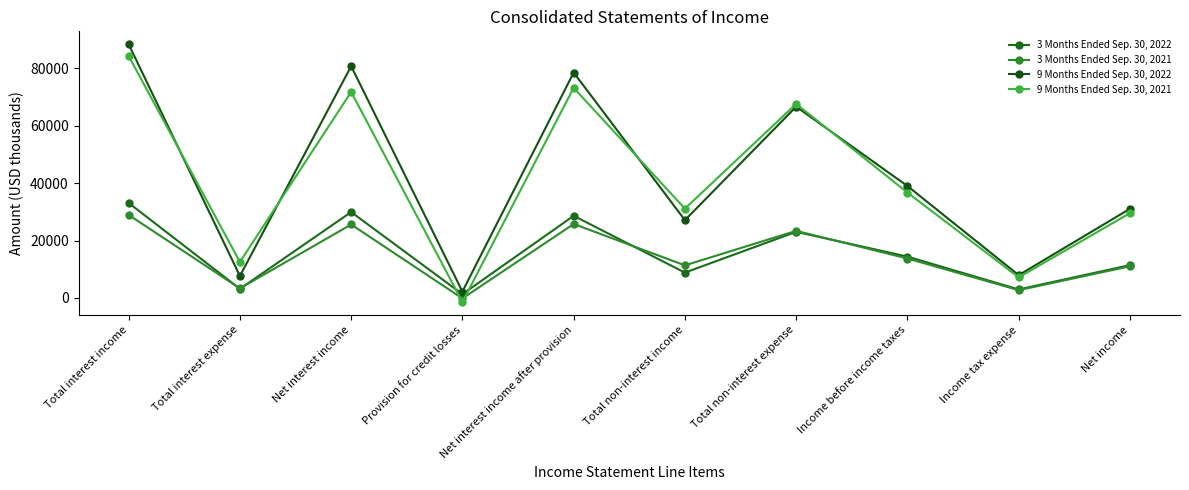

Between which two adjacent categories do 9 Months Ended Sep. 30, 2021 and 3 Months Ended Sep. 30, 2022 first intersect?

Net interest income and Provision for credit losses